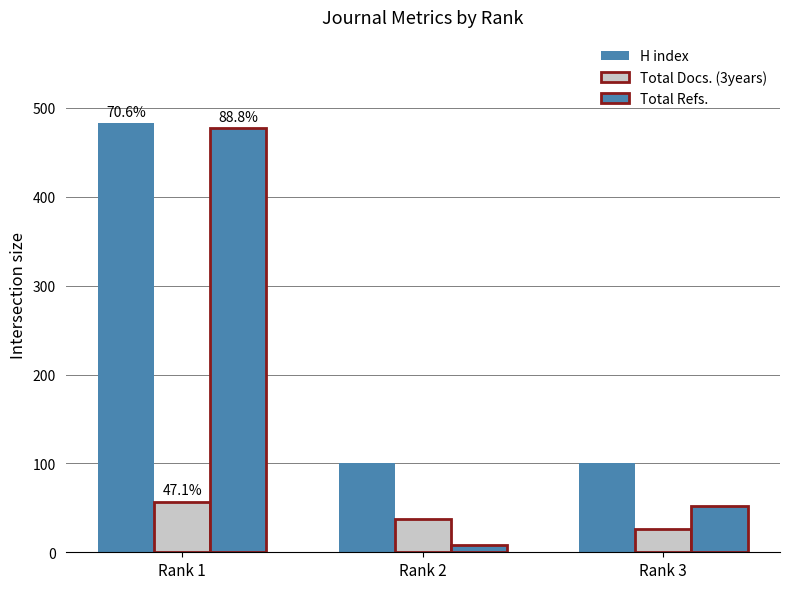

Reading left to right, what are all the values shown in this chart?

H index: Rank 1=483	Rank 2=100	Rank 3=101
Total Docs. (3years): Rank 1=57	Rank 2=38	Rank 3=26
Total Refs.: Rank 1=477	Rank 2=8	Rank 3=52